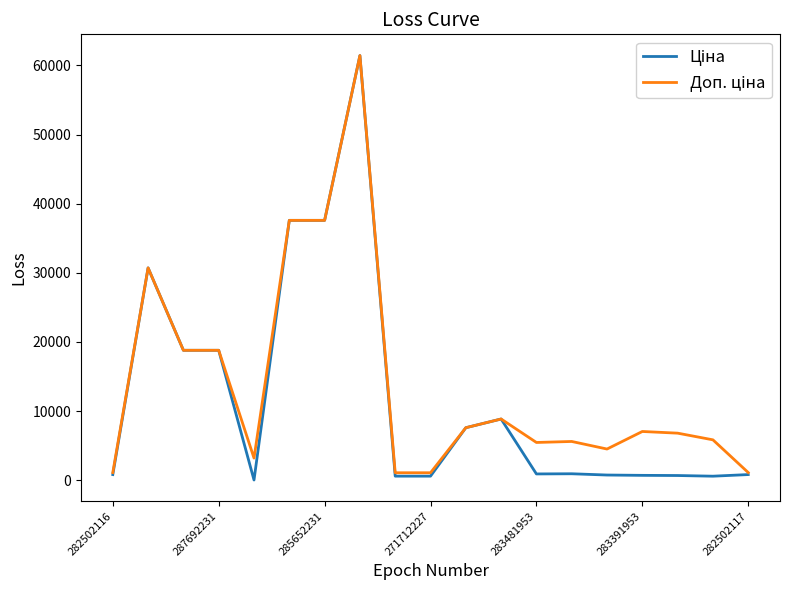

True or false: Доп. ціна and Ціна intersect in this chart.

False